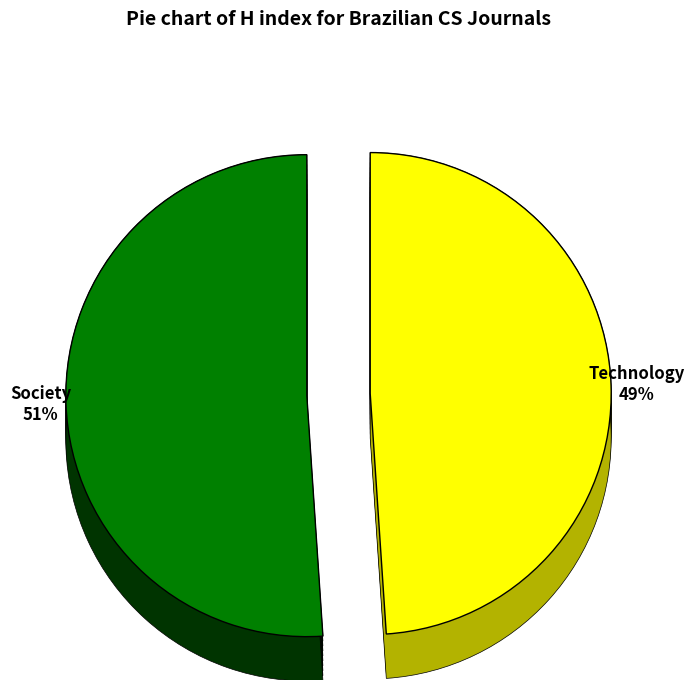

What is the total percentage of Journal of the Brazilian Computer Society and Acta Scientiarum - Technology?

100.0%